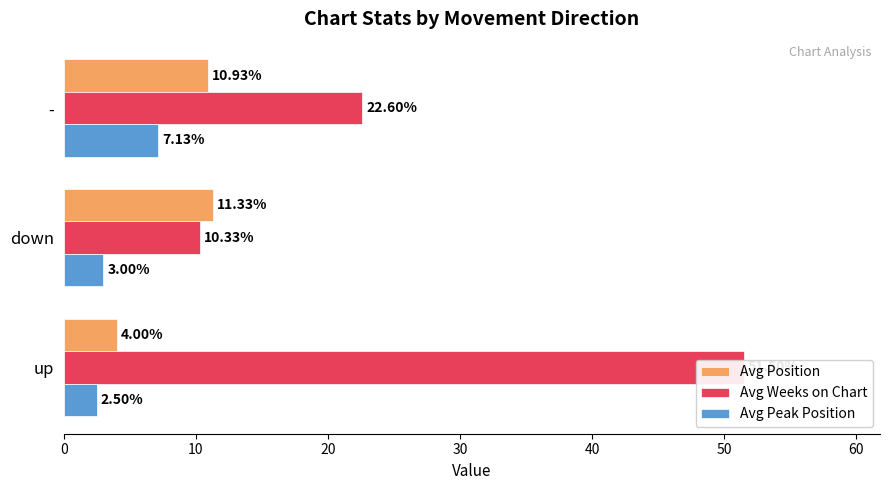

Are the bars grouped side by side (vs. stacked)?

Yes